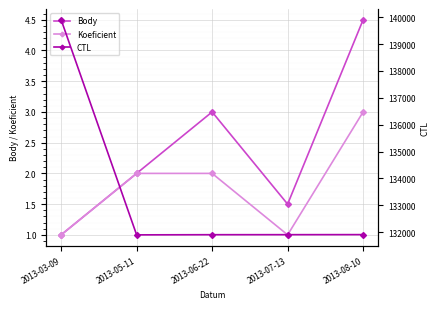

What position from the right is 2013-06-22?

3